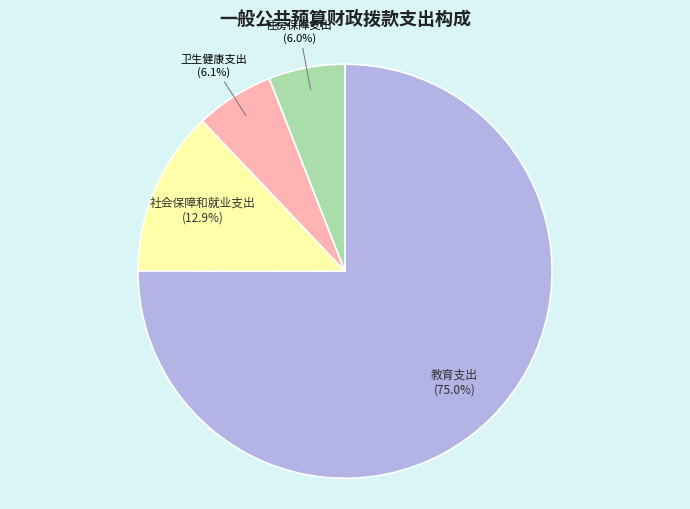

Which slice is the largest?

教育支出